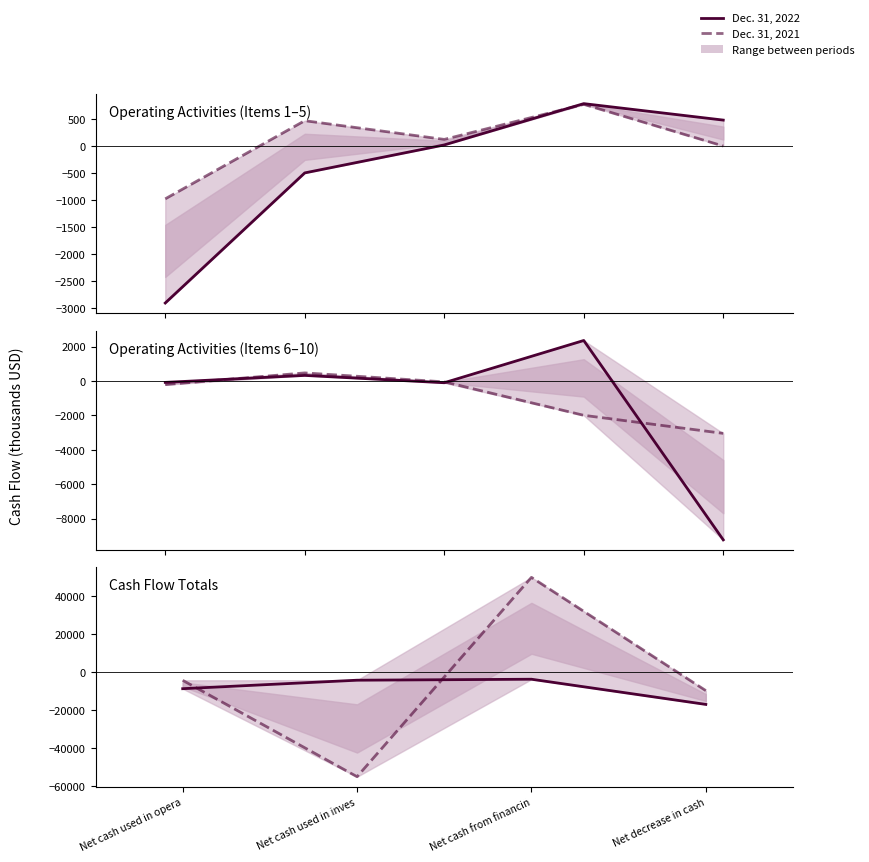

At which category does the chart reach its minimum across all series?

Net cash used in inves